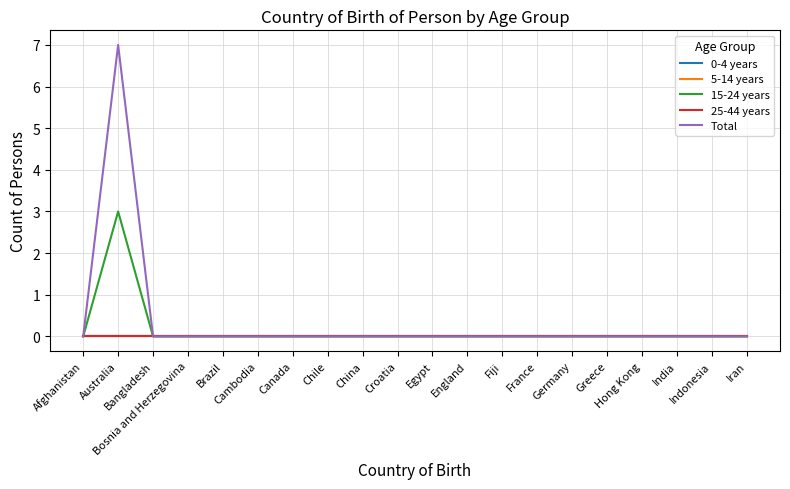

Does the chart display data point markers on the line(s)?

No